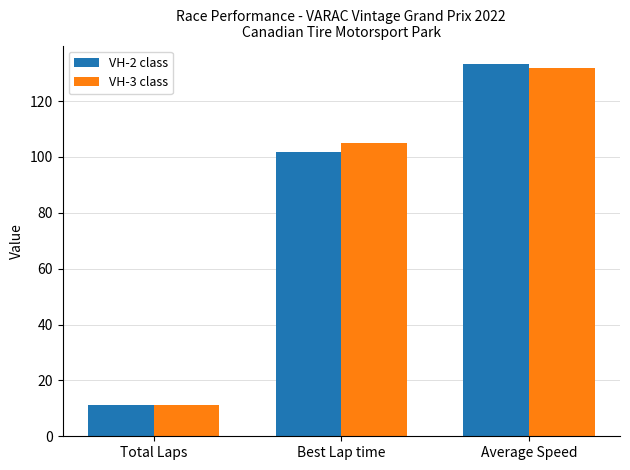

What is the difference between the second highest and minimum values in the VH-2 class series?

90.6